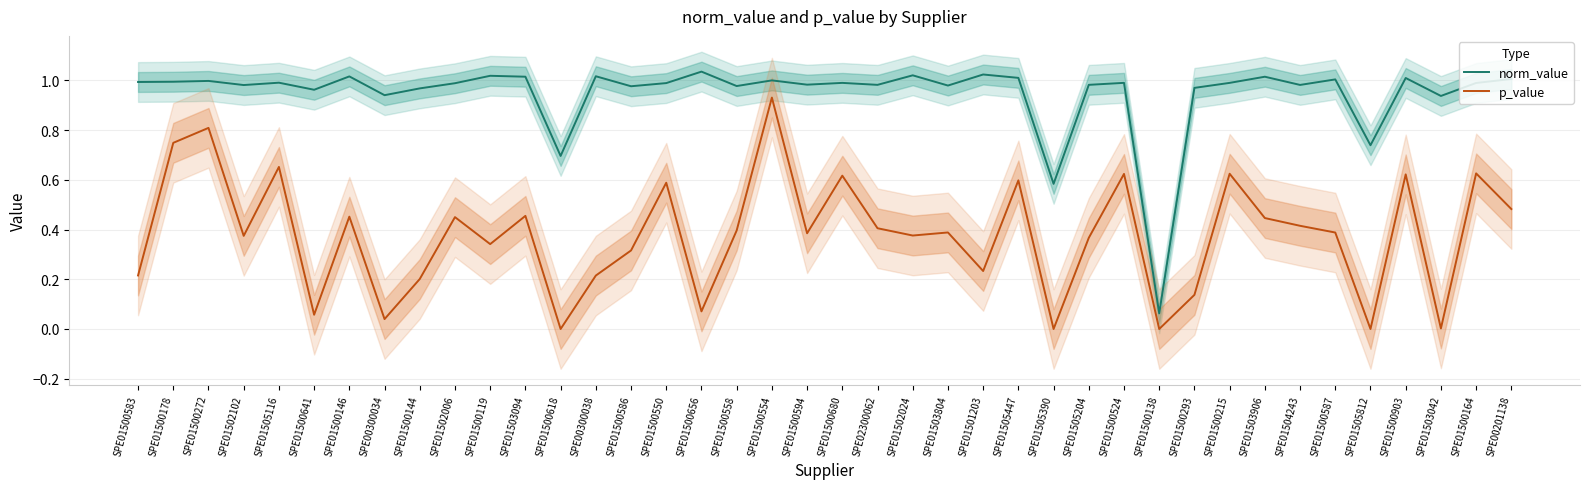

How many interior local peaks does the norm_value series have?

14